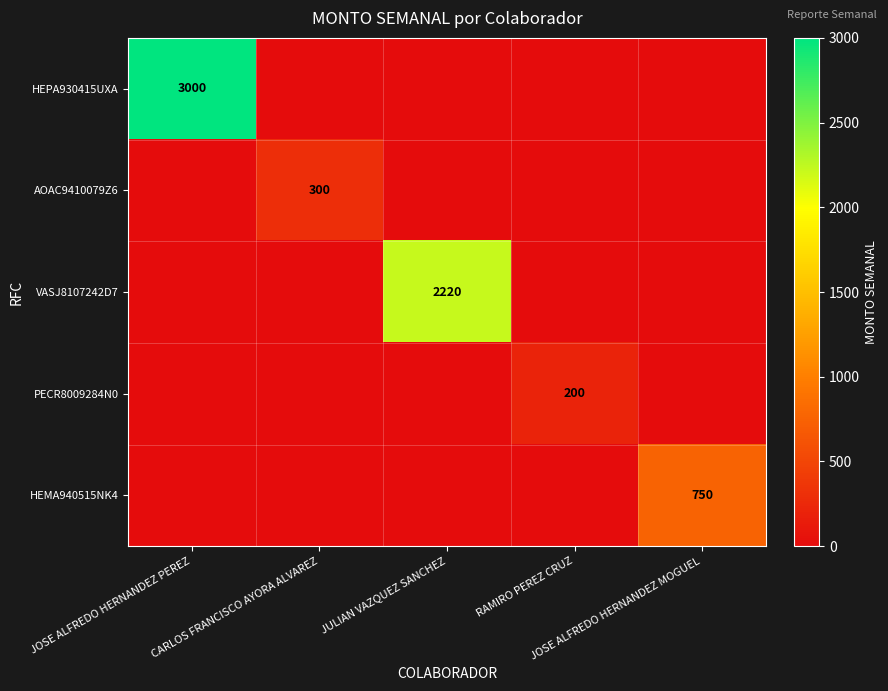

Is it true that VASJ8107242D7 equals -1470 at RAMIRO PEREZ CRUZ?

False